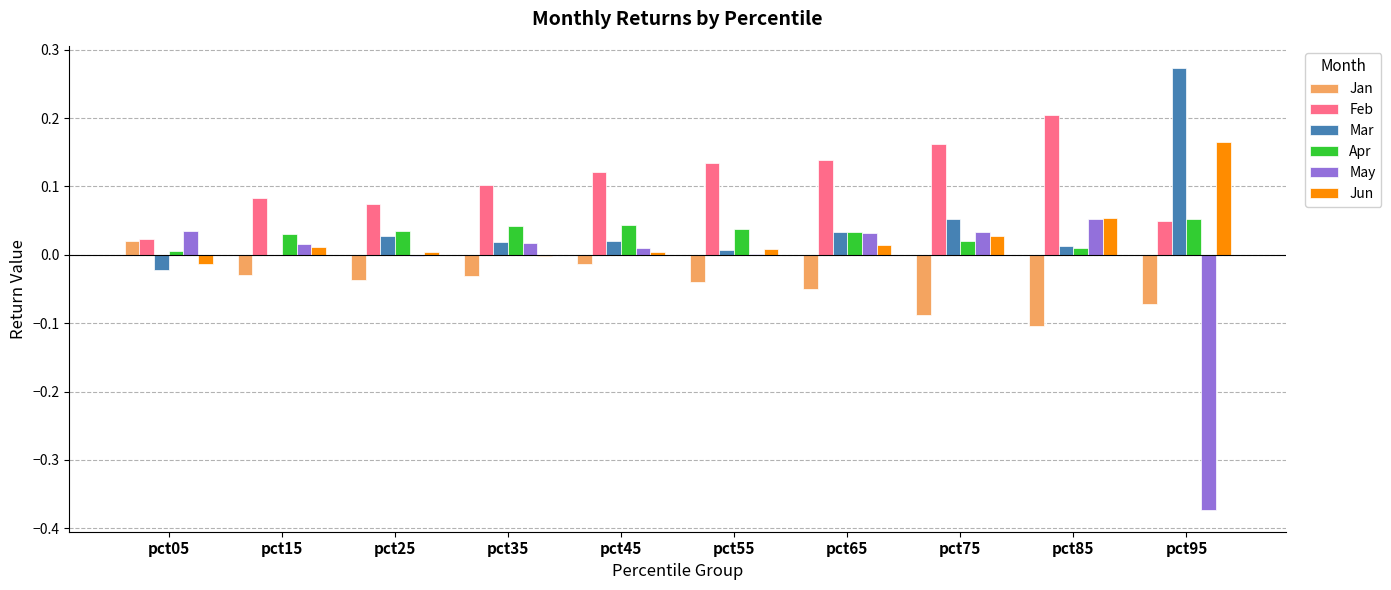

True or false: Jun has a value of 0.2 at pct95.

True